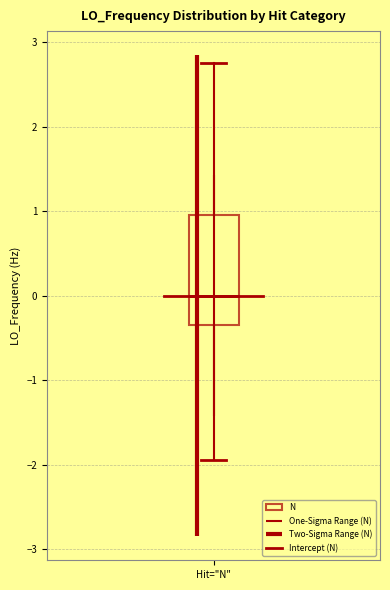

Where does the upper whisker of the box for Hit="N" end on the y-axis? The values are not printed on the chart, so give them approximately, as read against the axis.

2.8